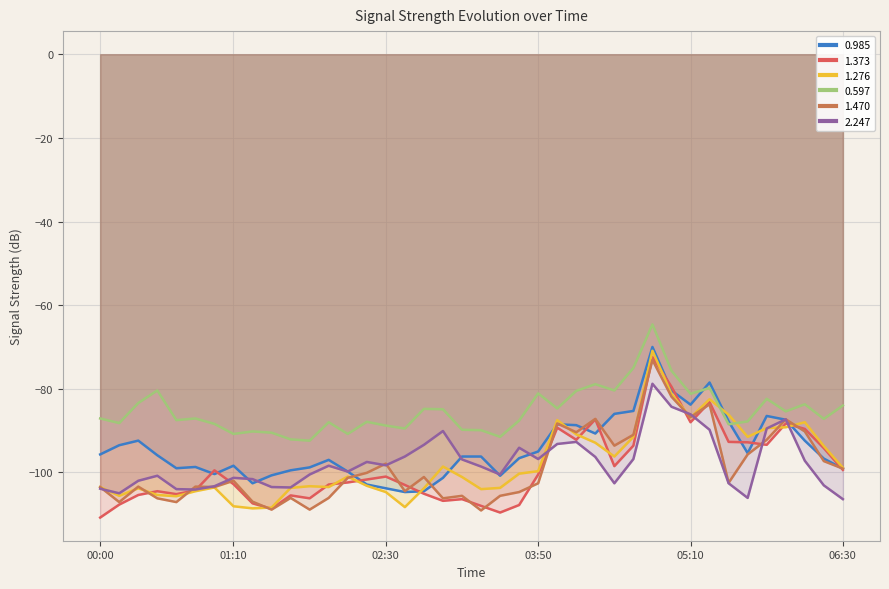

True or false: 1.373 has a value of -117.2 at 2010/09/01 04:20.

False